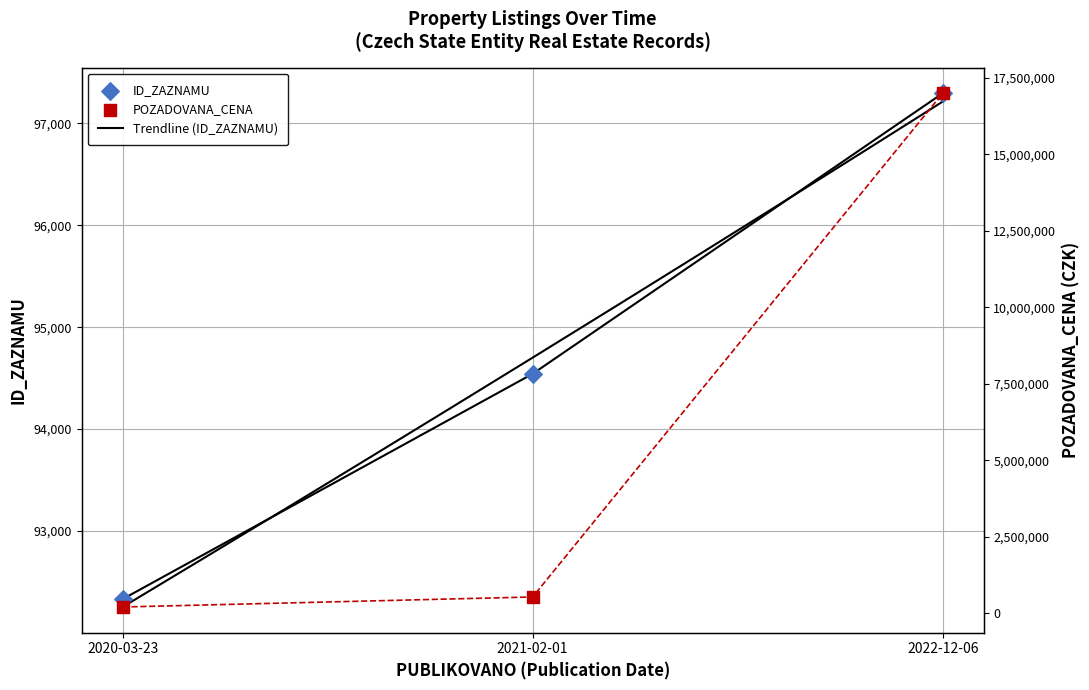

What are all the series names shown in the legend?

ID_ZAZNAMU, POZADOVANA_CENA